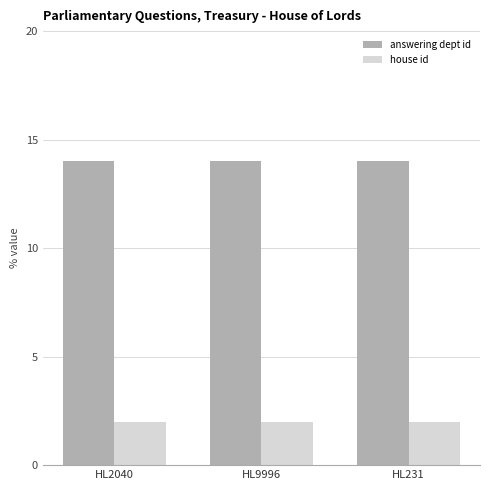

The answering dept id series shows 4 at HL2040. True or false?

False